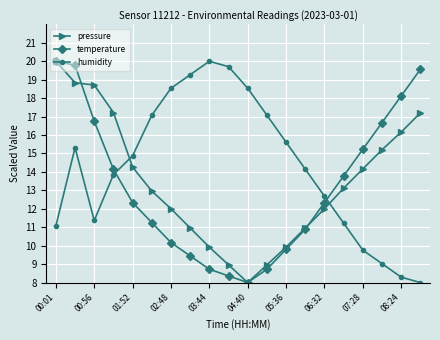

How many interior local valleys does the temperature series have?

1